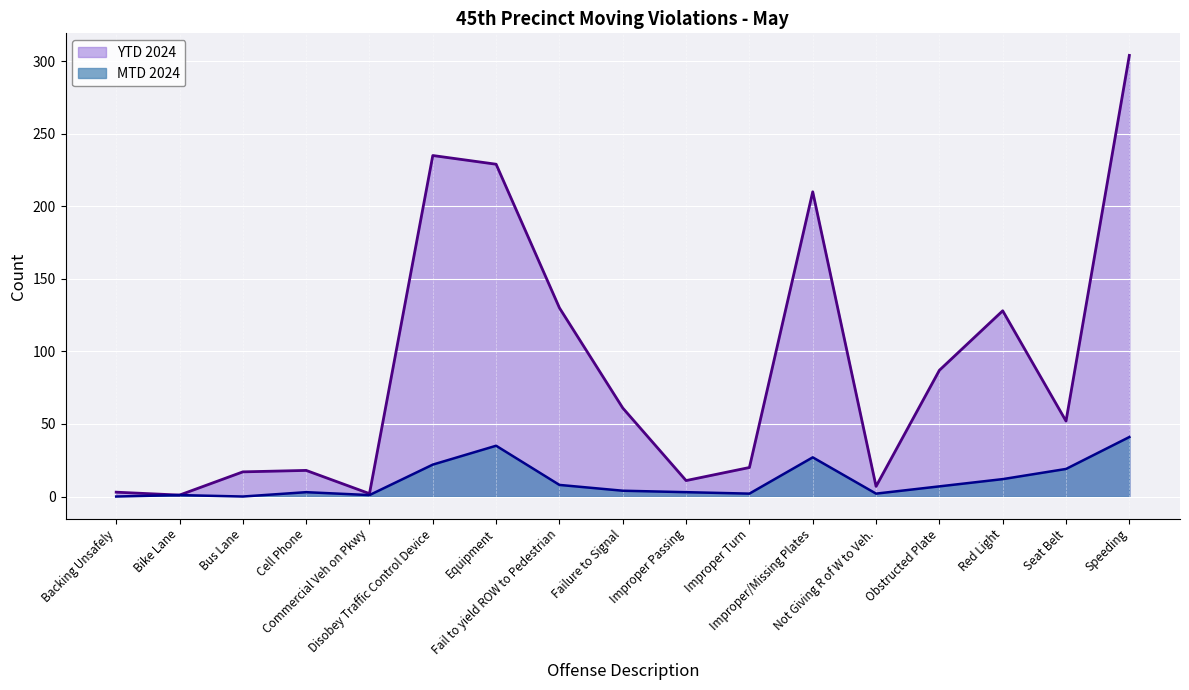

What value does the YTD 2024 series have at Fail to yield ROW to Pedestrian, to the nearest 5?

130